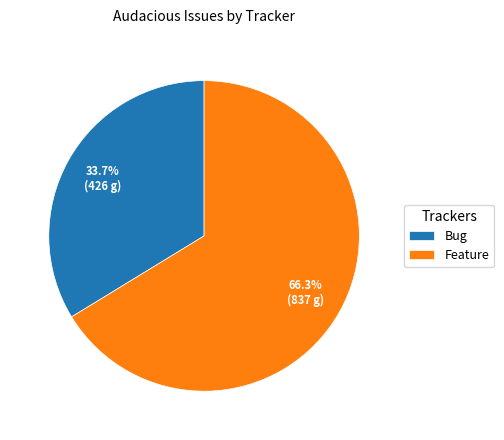

To the nearest percent, what is the average slice percentage?

50%